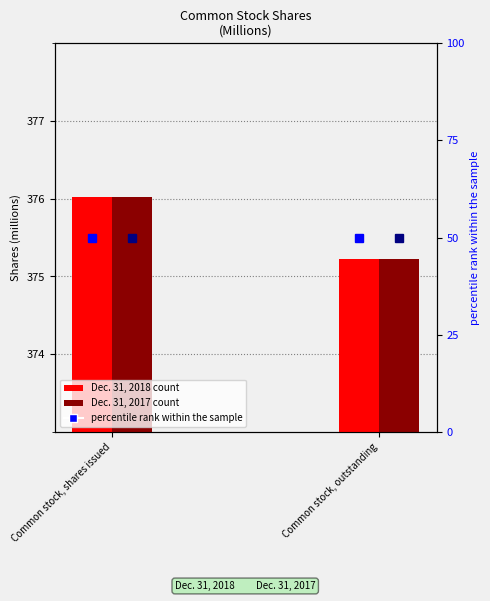

Which label corresponds to the largest value in the chart?

Common stock, shares issued